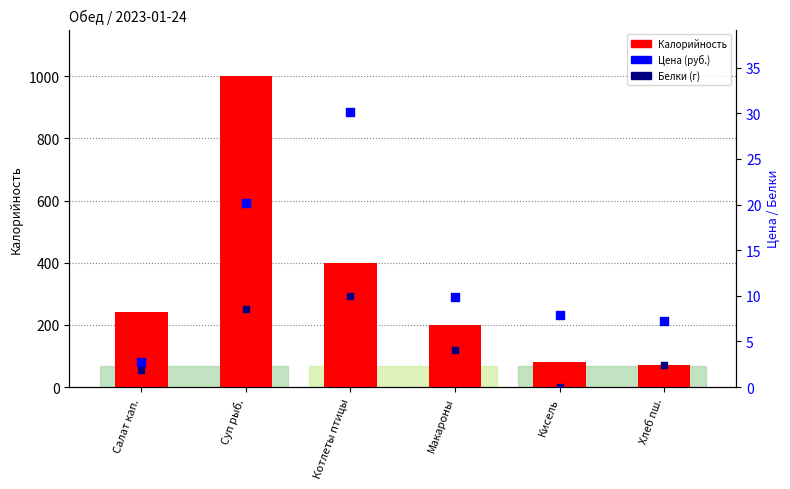

Is the value of Цена (руб.) at Салат кап. greater than the value of Белки (г) at Хлеб пш.?

Yes